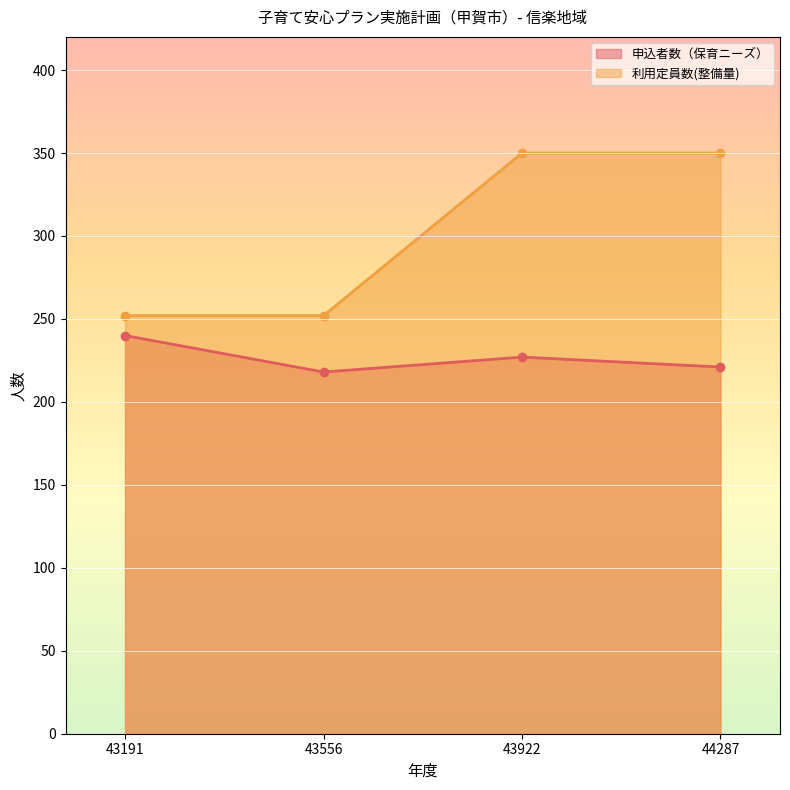

What is the difference between the second highest and second lowest values in the 利用定員数(整備量) series?

98